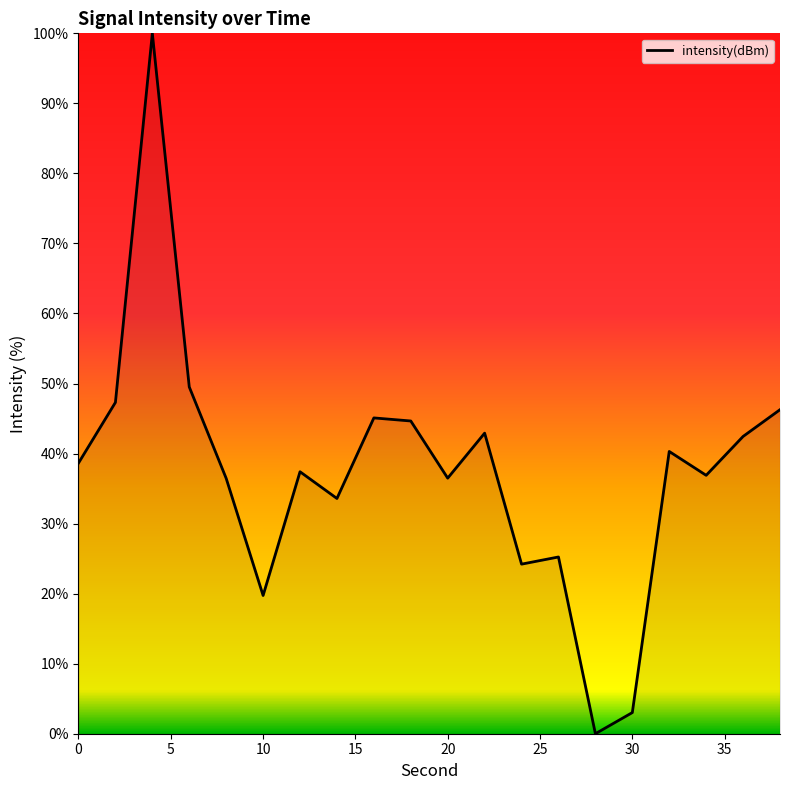

What is the average value?

37.5